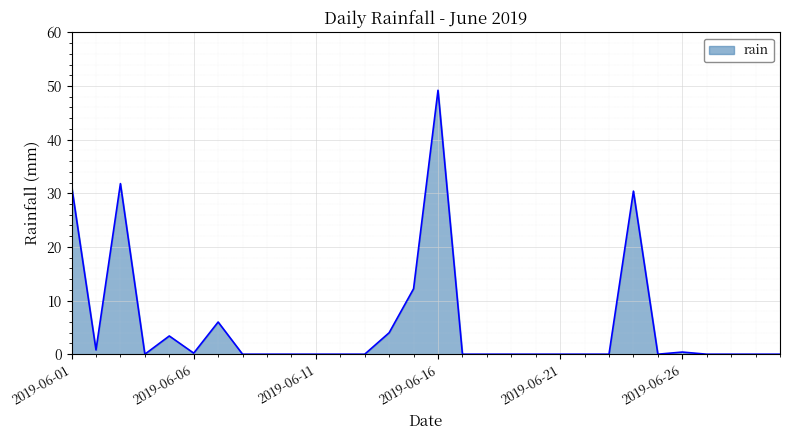

True or false: there are more than 2 points higher than both neighbors.

True